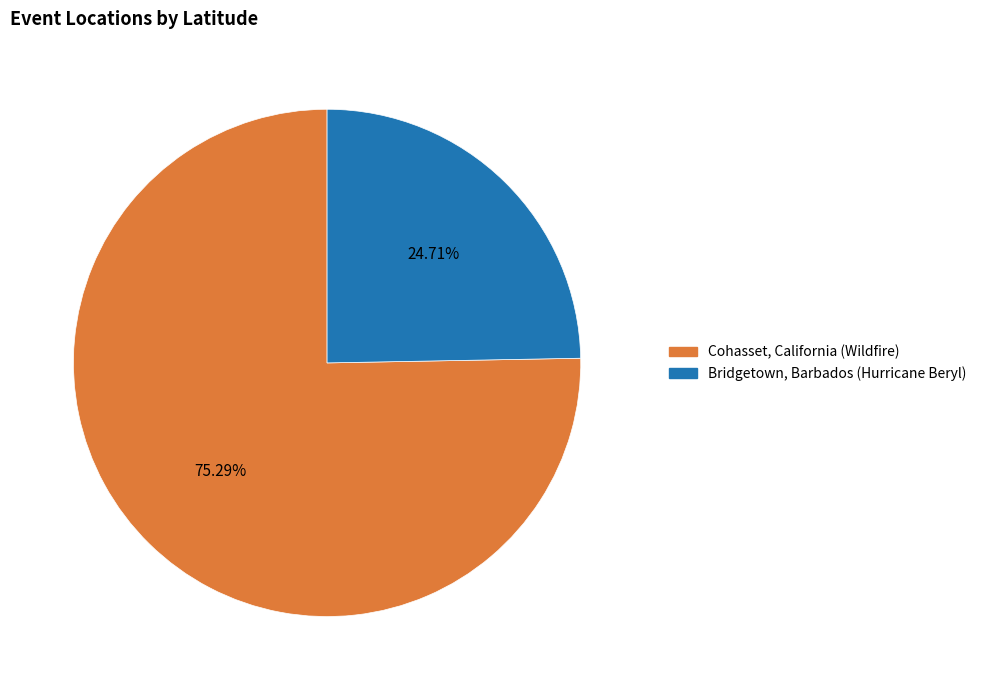

The Cohasset, California (Wildfire) slice represents 75% of the pie. True or false?

True